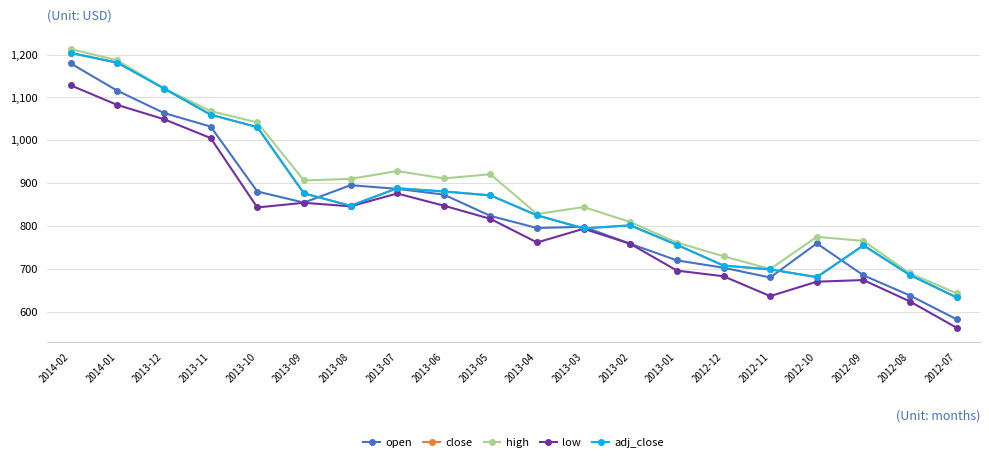

True or false: high and open cross at least once.

False